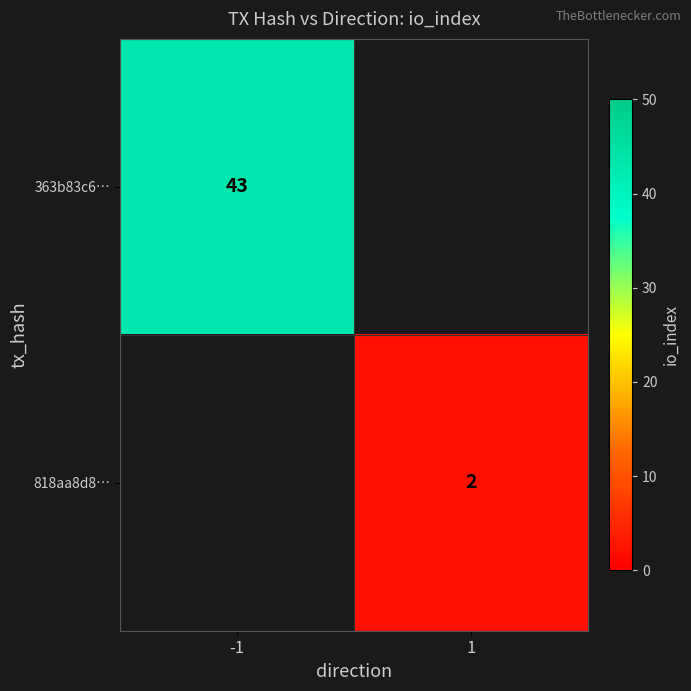

True or false: 363b83c6… has a value of 43 at -1.

True